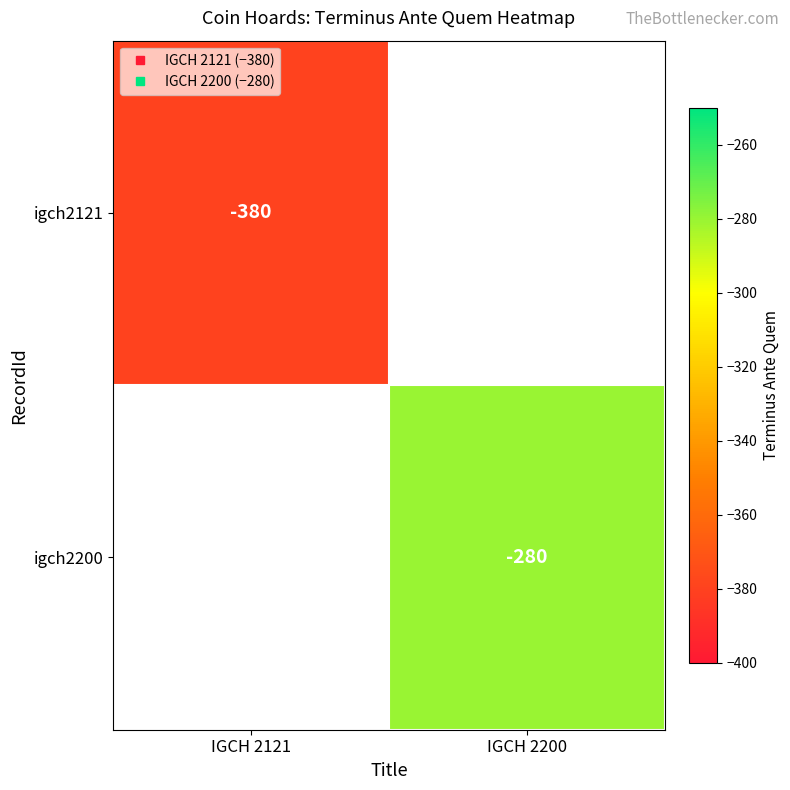

Count the number of data series in this chart.

2